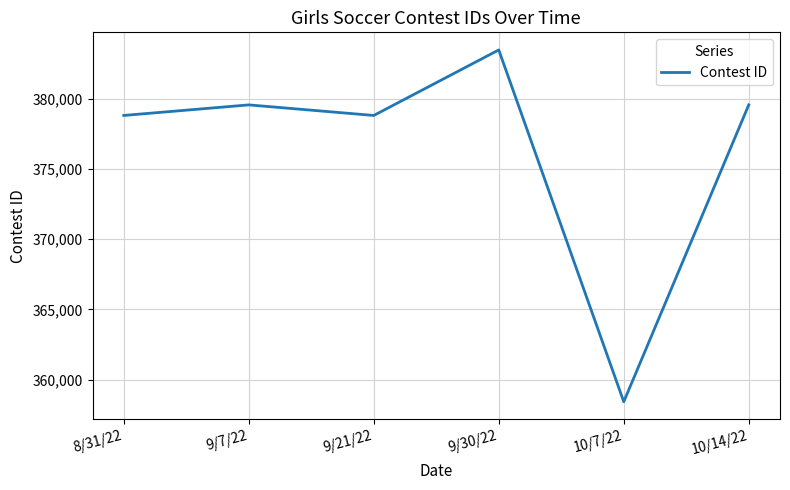

Where is the first local maximum?

9/7/22